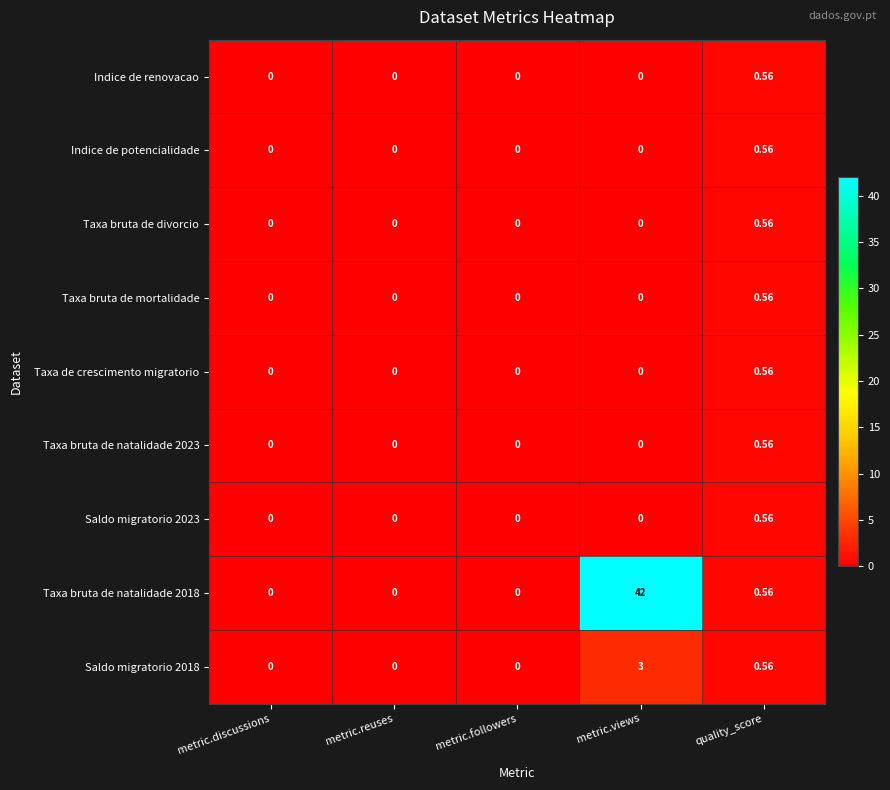

Which category has the highest value in the Indice de potencialidade series?

quality_score